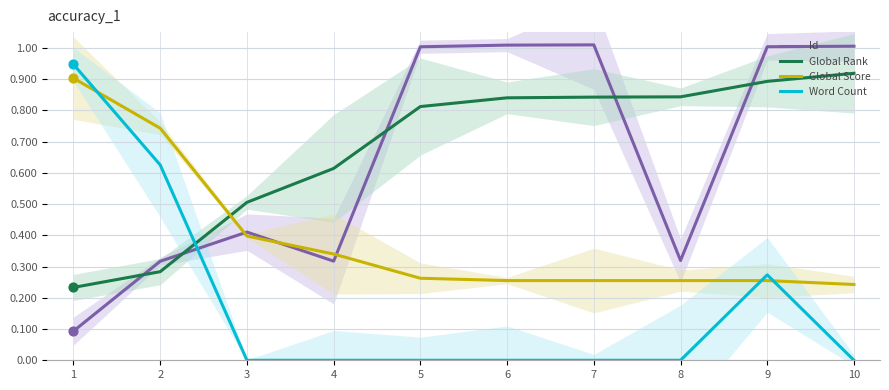

Which series has the widest spread of Y values?

Word Count